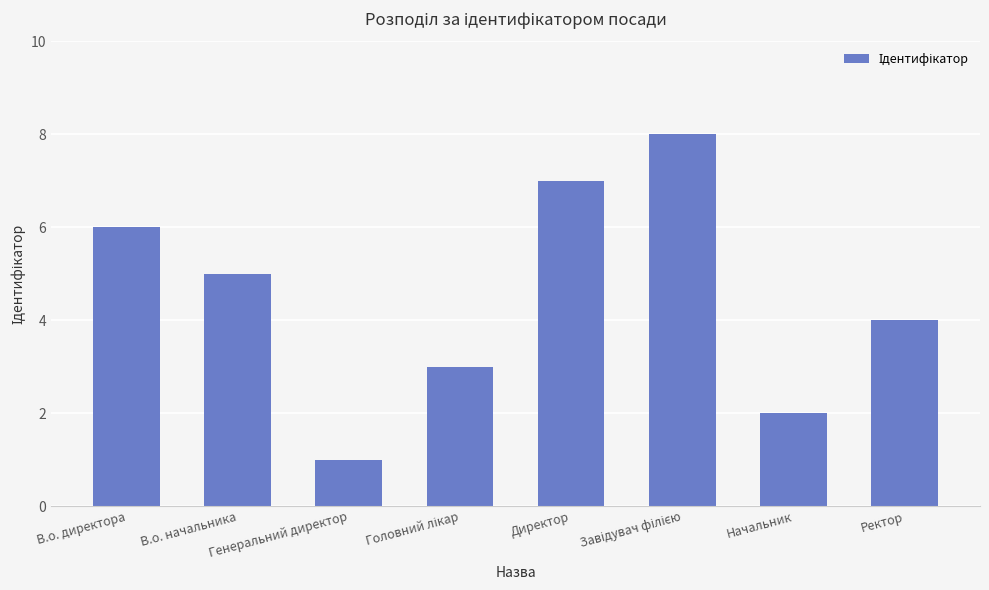

How many series are shown in this chart?

1